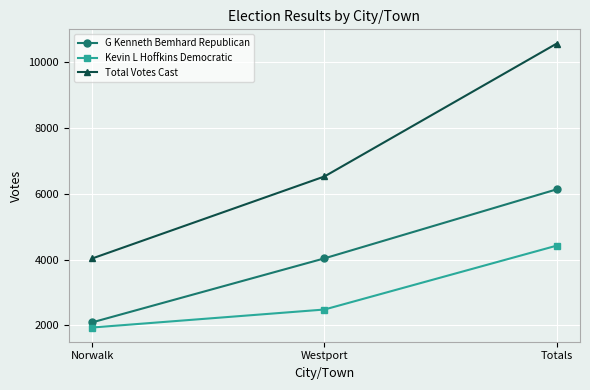

True or false: Total Votes Cast has a value of 2578 at Norwalk.

False